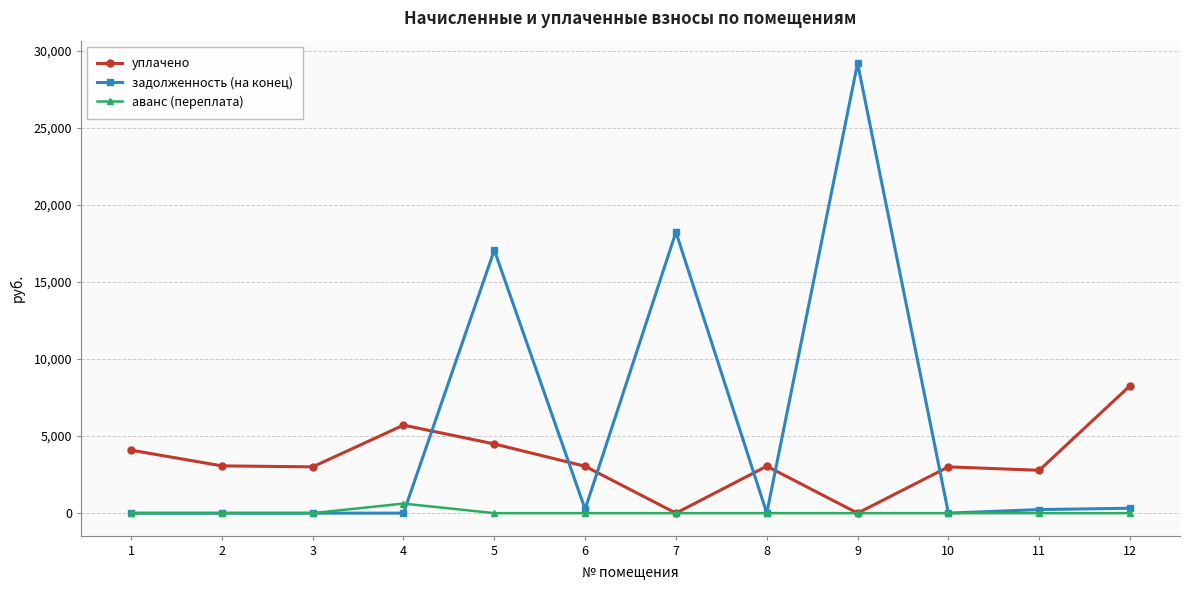

What is the difference between the highest and lowest values at 9?

29188.6